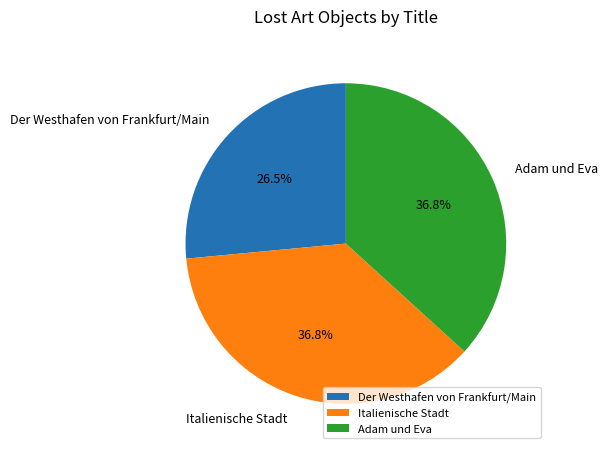

To the nearest percent, what is the difference between the Der Westhafen von Frankfurt/Main and Italienische Stadt slice percentages?

10%